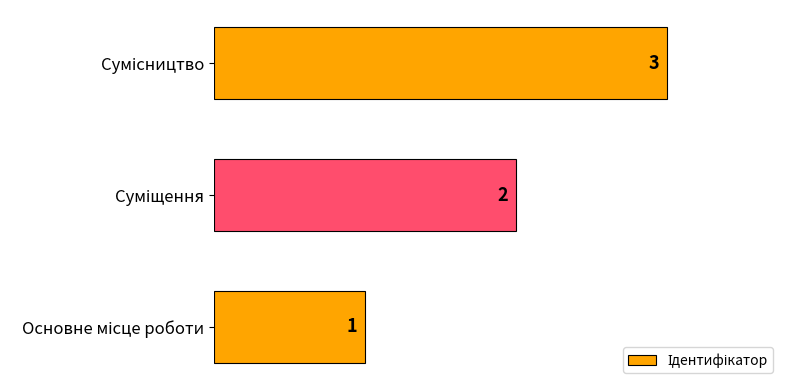

Count the values in the range 1 to 3.

3